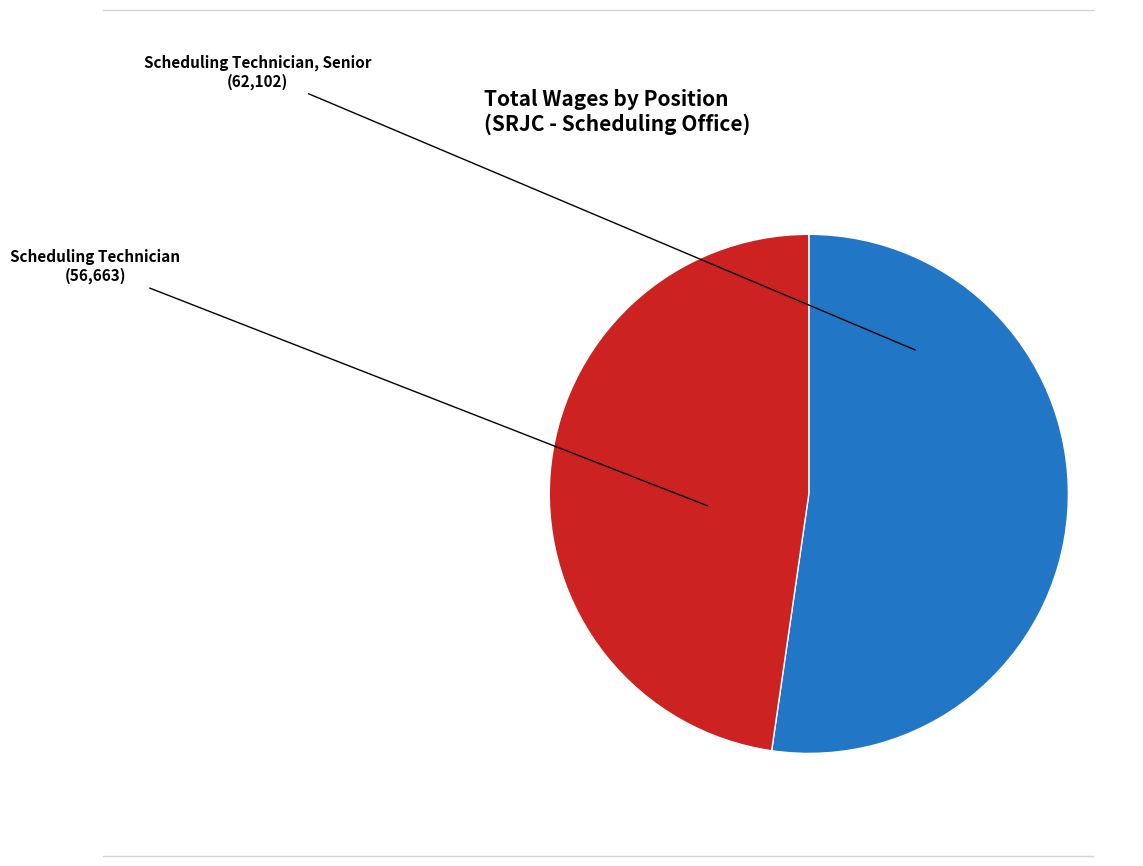

Is there a majority slice in this chart?

Yes